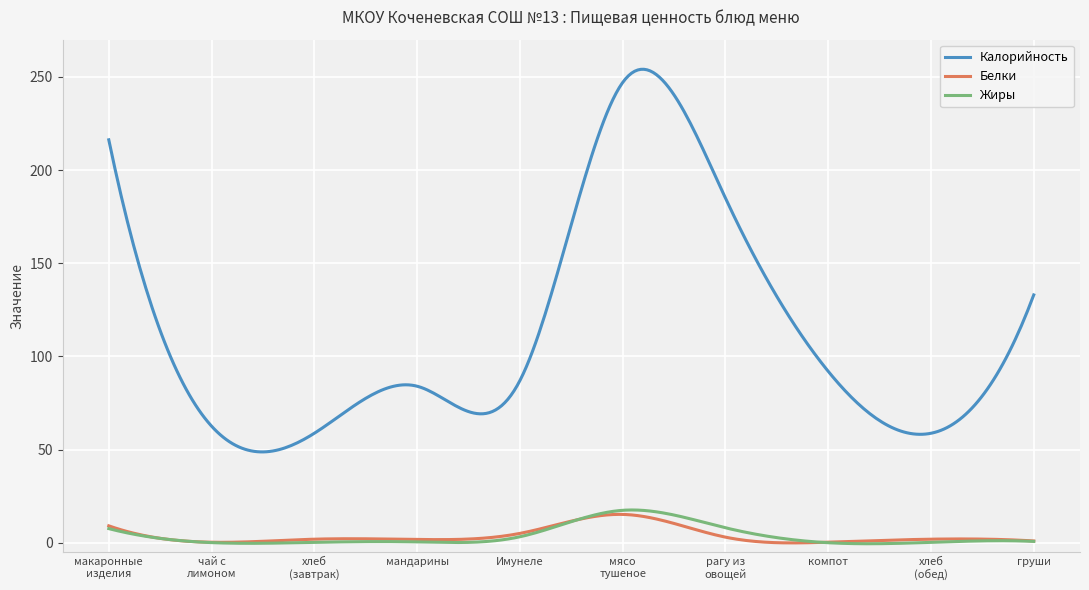

True or false: Белки and Калорийность intersect in this chart.

False